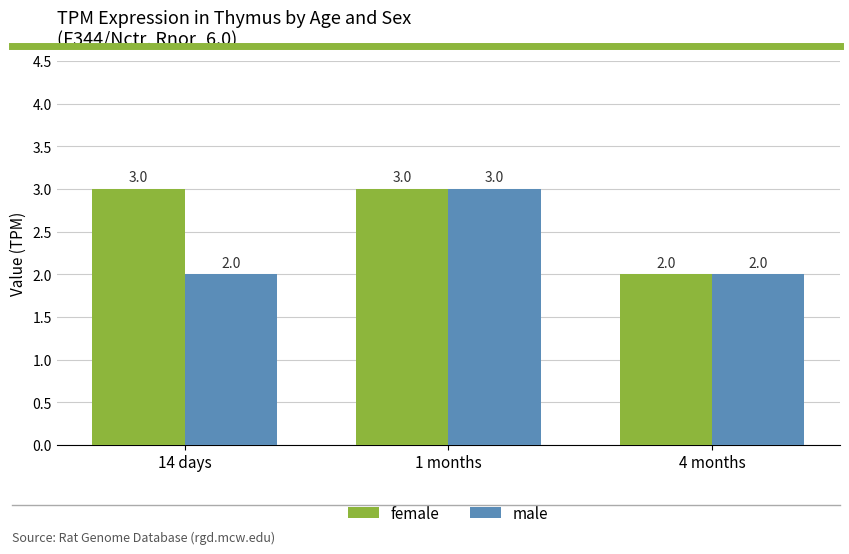

Reading right to left, list all the values displayed in this chart.

female: 4 months=2	1 months=3	14 days=3
male: 4 months=2	1 months=3	14 days=2